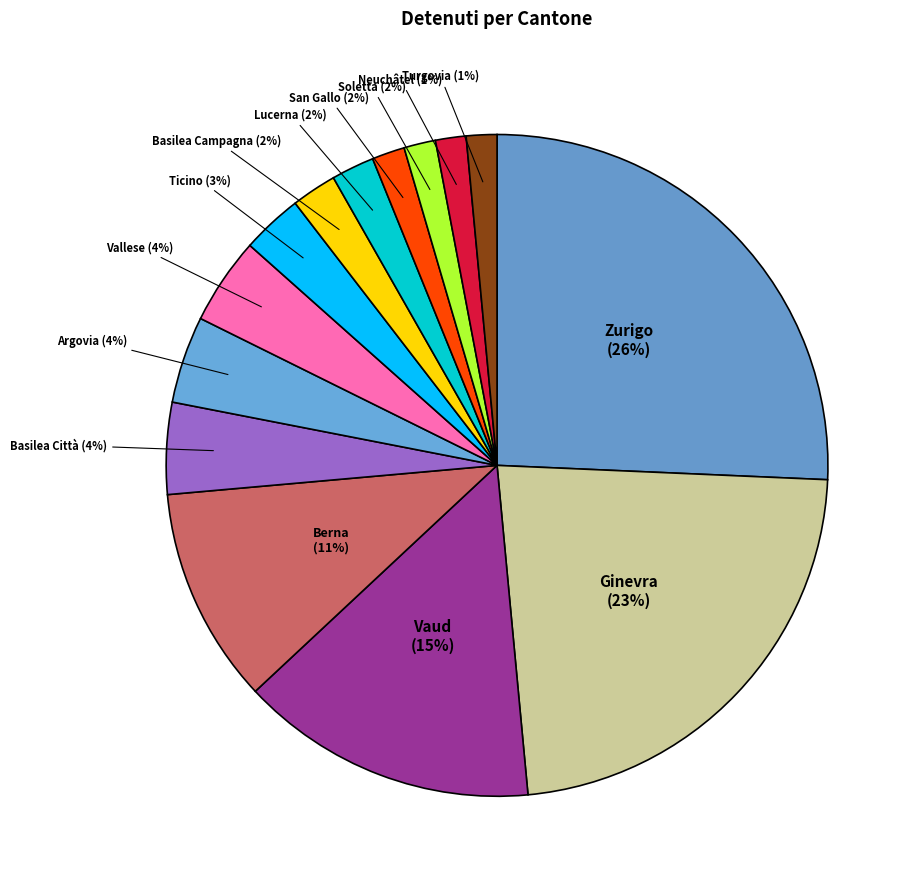

The Berna slice represents 11% of the pie. True or false?

True